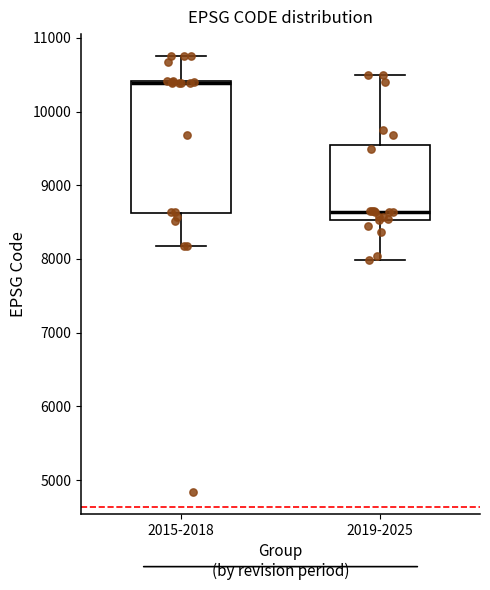

Where does the lower whisker of the box for 2015-2018 end on the y-axis? The values are not printed on the chart, so give them approximately, as read against the axis.

8200